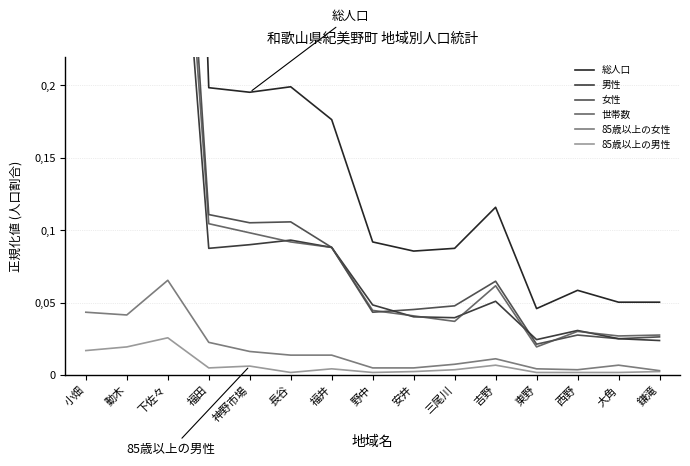

The 女性 series shows 0.2 at 福田. True or false?

False